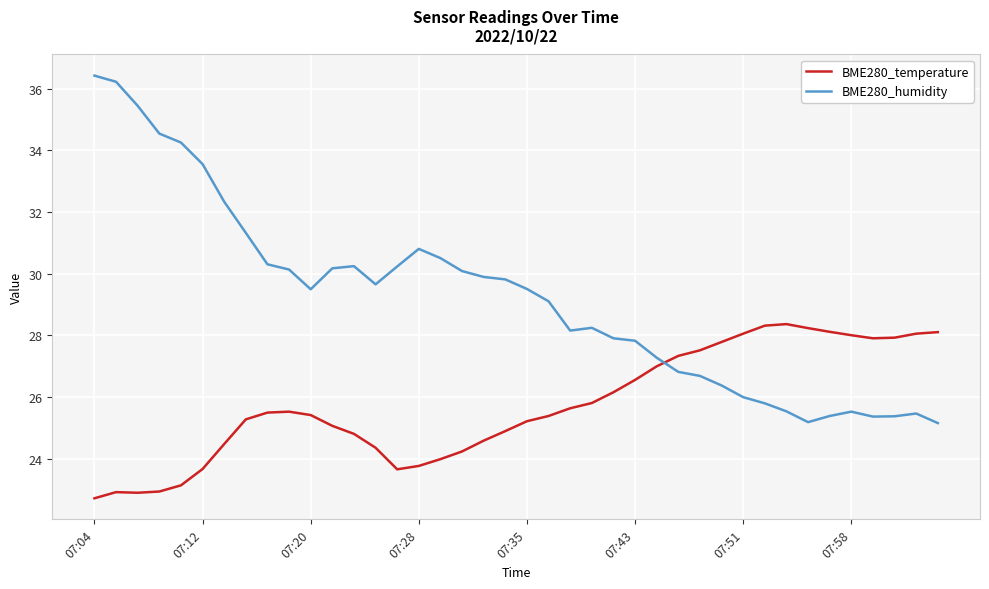

What is the maximum value for BME280_temperature?

28.4